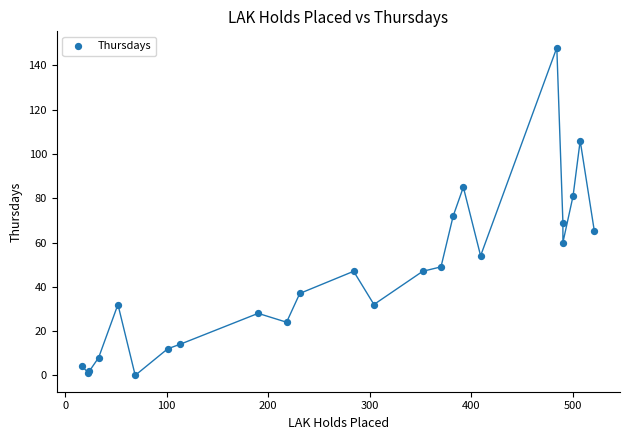

What Y value in the scatter plot is closest to 74?

72